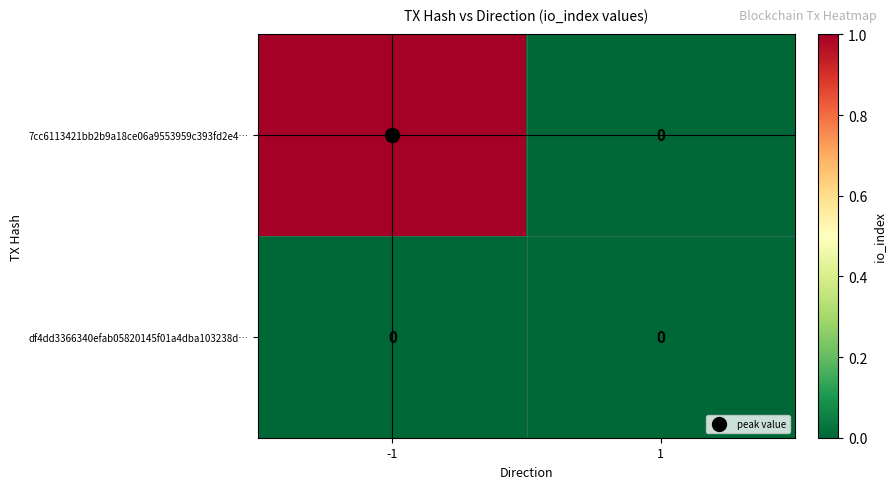

Rank the series by their average value, from highest to lowest.

7cc6113421bb2b9a18ce06a9553959c393fd2e4…, df4dd3366340efab05820145f01a4dba103238d…